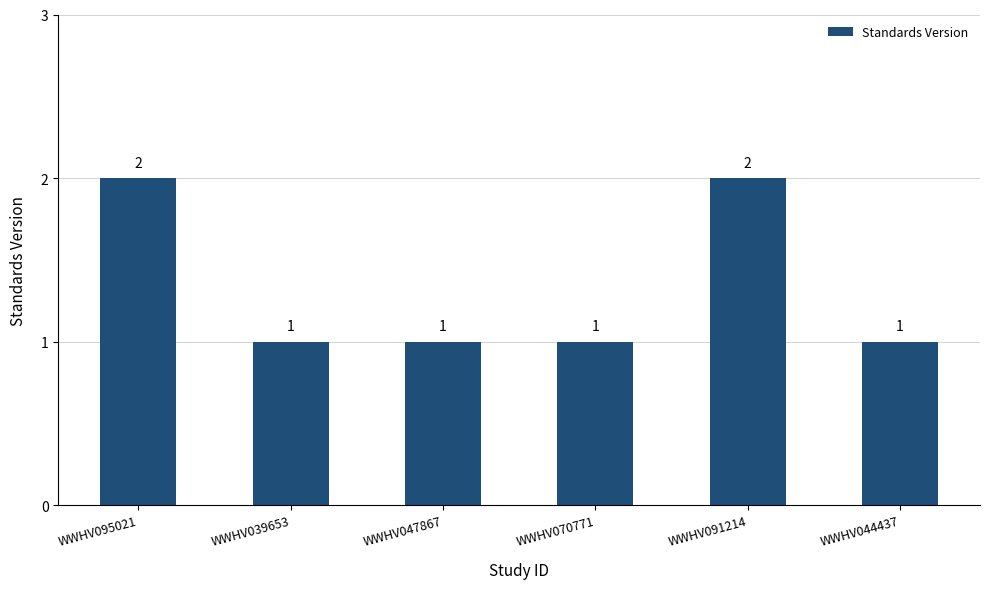

Is it true that the value at WWHV047867 is 1?

True